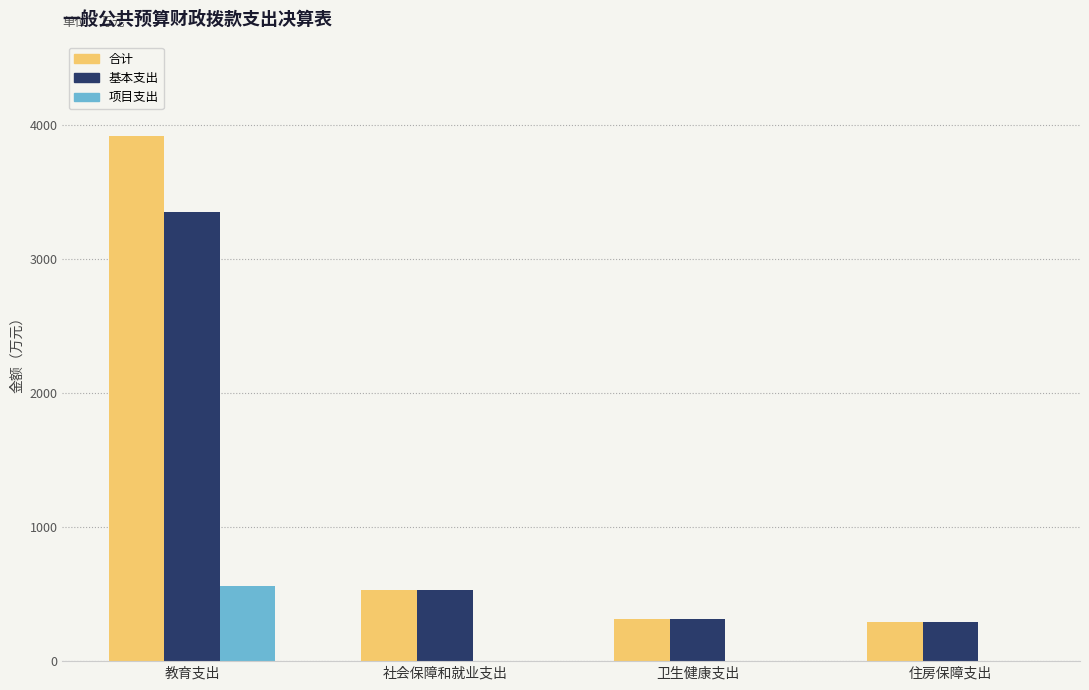

Between 教育支出 and 社会保障和就业支出, which series saw the biggest shift?

合计